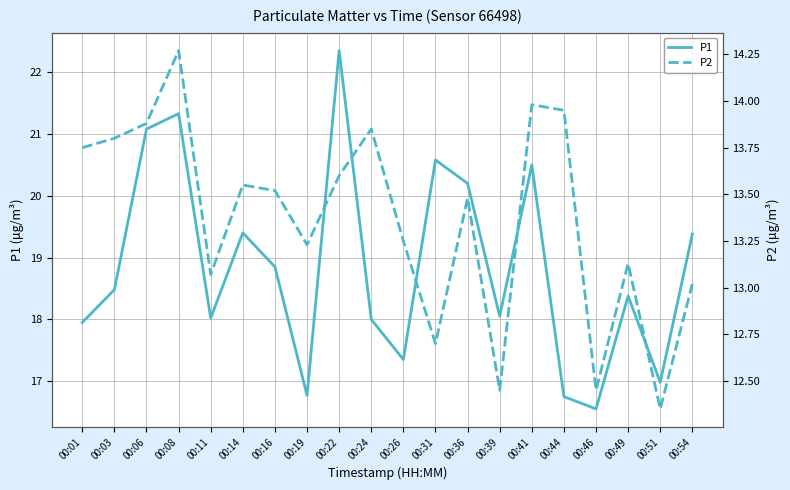

Reading right to left, extract all data points from this chart.

P1: 19.4	17.0	18.4	16.6	16.8	20.5	18.1	20.2	20.6	17.4	18.0	22.4	16.8	18.9	19.4	18.0	21.3	21.1	18.5	17.9
P2: 13.0	12.3	13.1	12.4	13.9	14.0	12.4	13.5	12.7	13.2	13.8	13.6	13.2	13.5	13.6	13.1	14.3	13.9	13.8	13.8